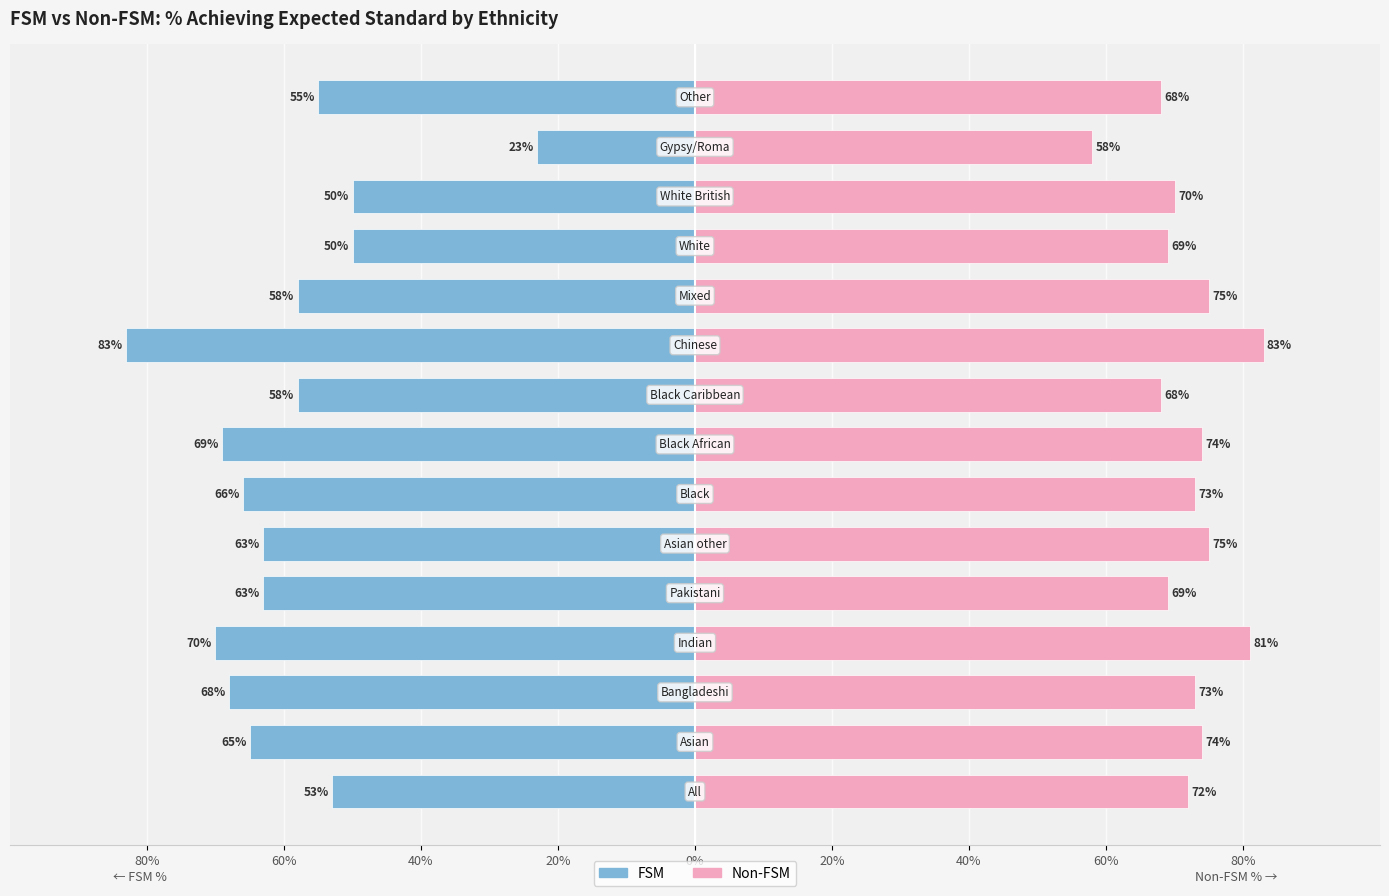

The value of FSM at 14 is -88. True or false?

False